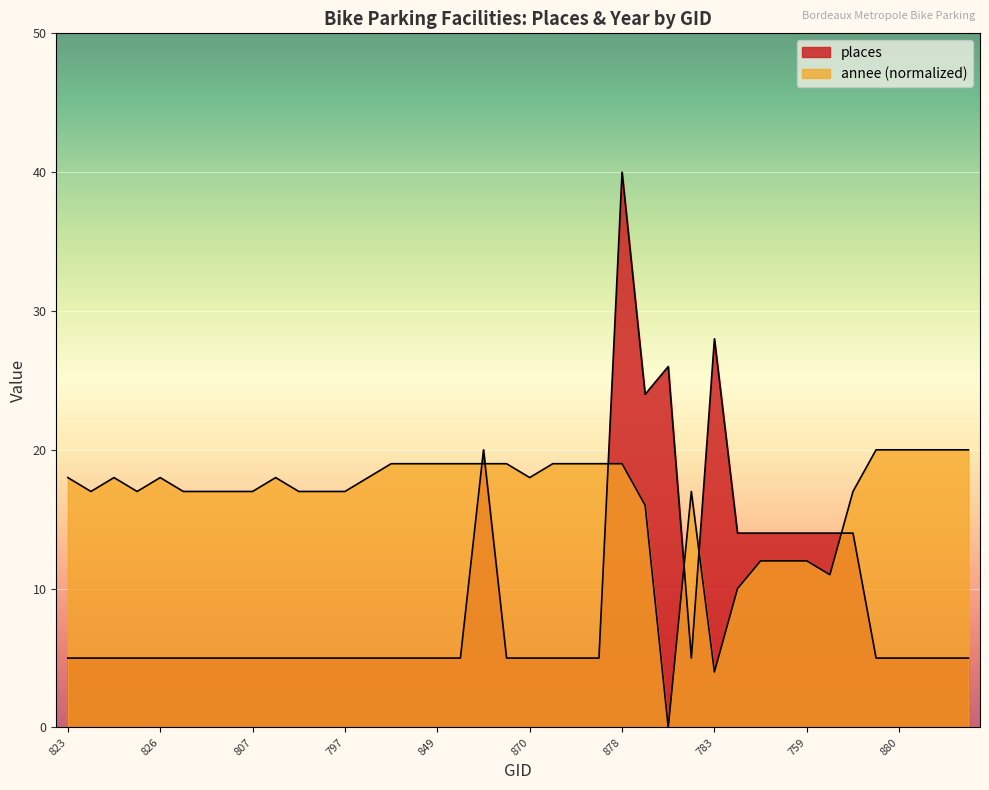

Which series has the largest range (max minus min)?

places